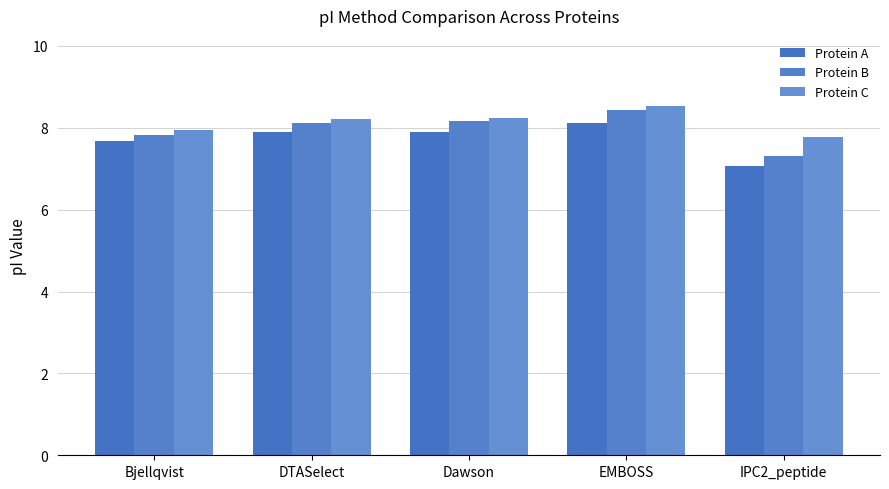

At Dawson, list the series in order from smallest to largest.

Protein A, Protein B, Protein C